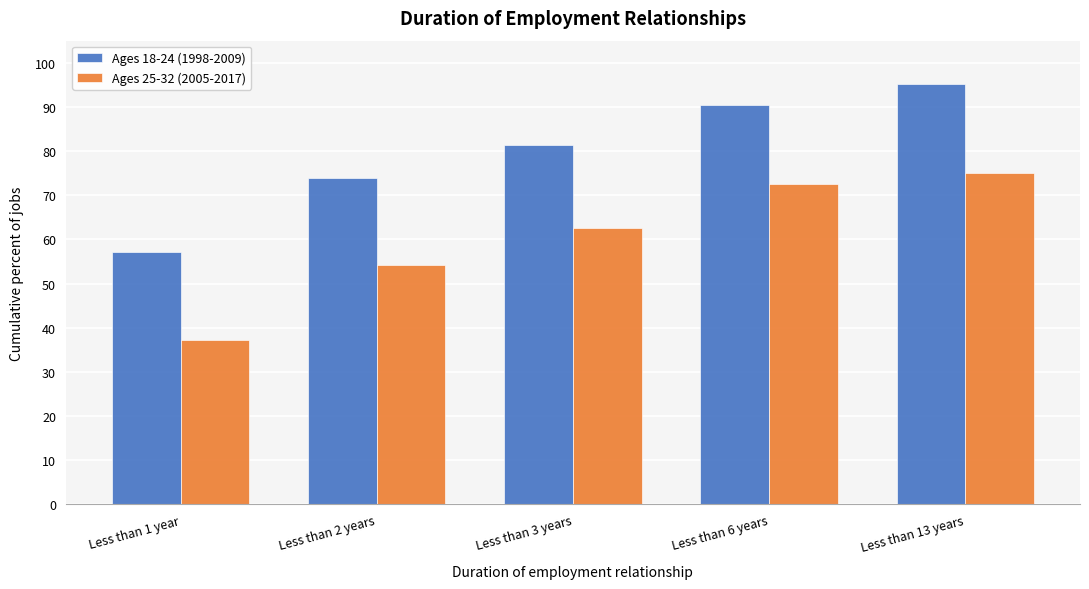

Reading left to right, extract all data points from this chart.

Ages 18-24 (1998-2009): 57.2	73.9	81.5	90.4	95.2
Ages 25-32 (2005-2017): 37.3	54.1	62.5	72.5	75.1